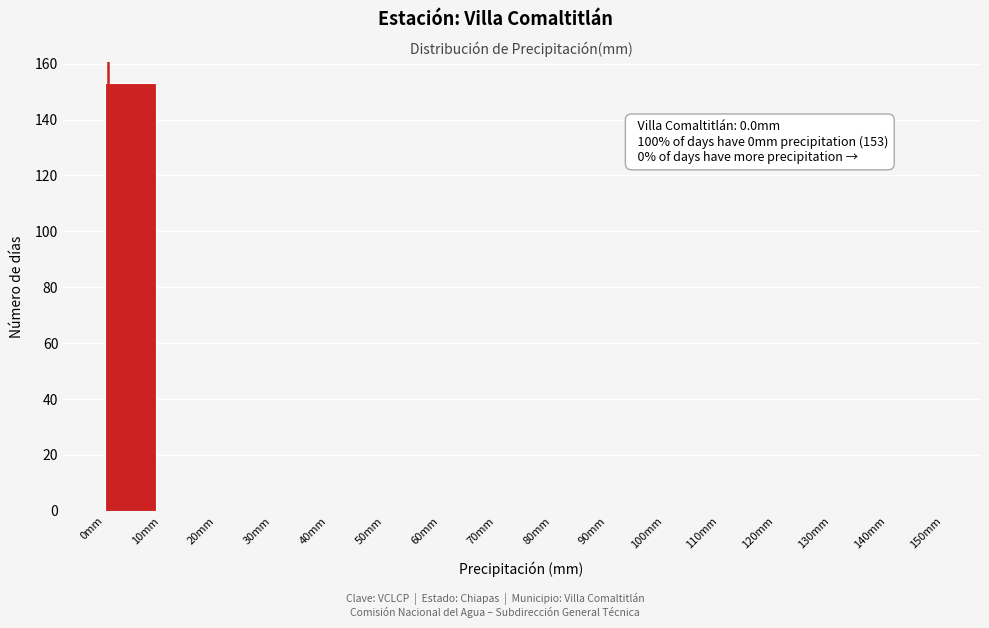

Over which range of the x-axis is the bar tallest?

0 to 10